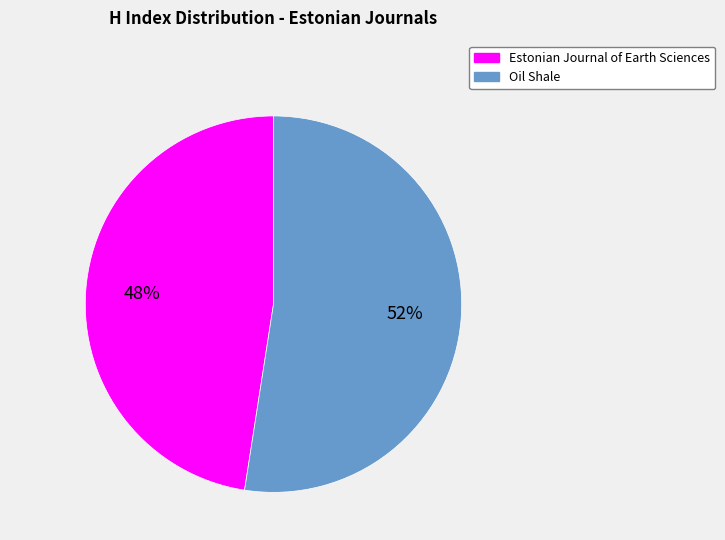

To the nearest percent, what percentage of the pie is Estonian Journal of Earth Sciences?

48%